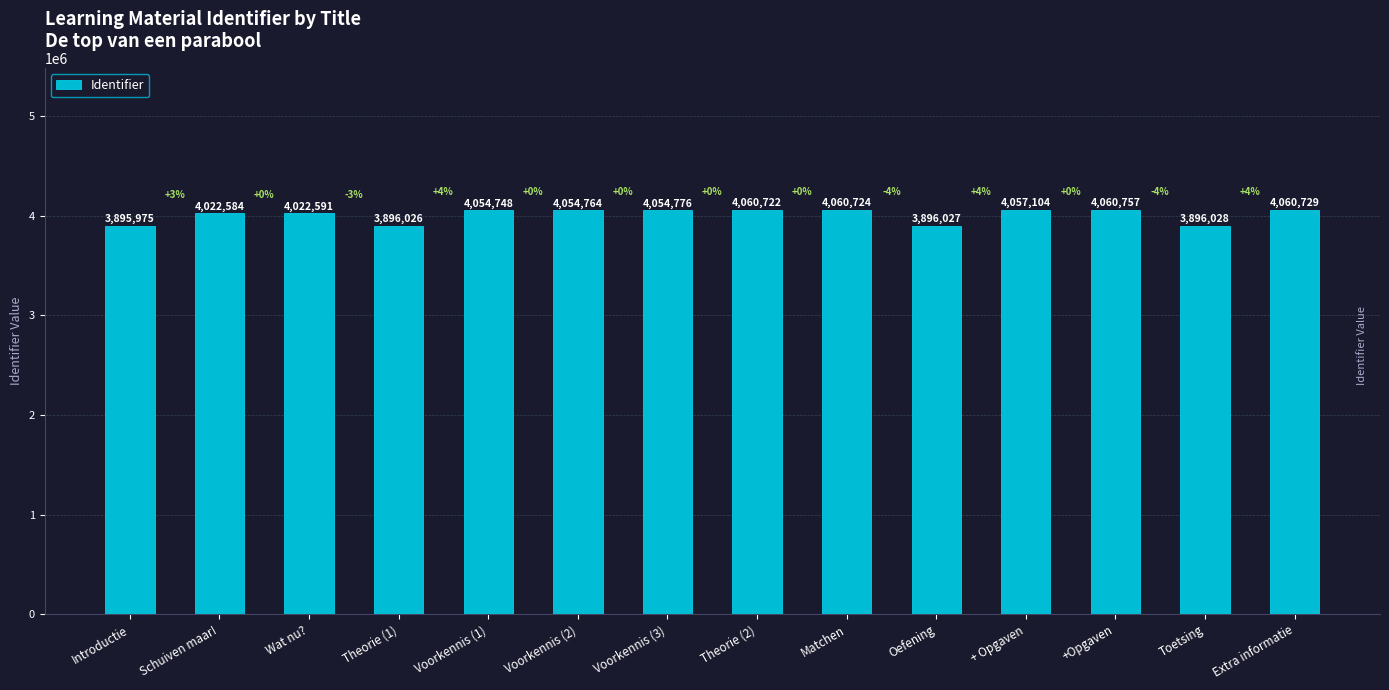

What is the sum of all values?

56093555